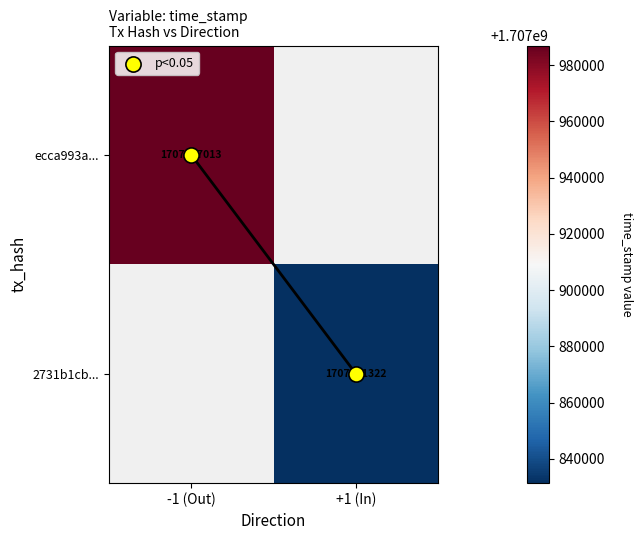

The 2731b1cb... series shows 1707831322.0 at +1 (In). True or false?

True